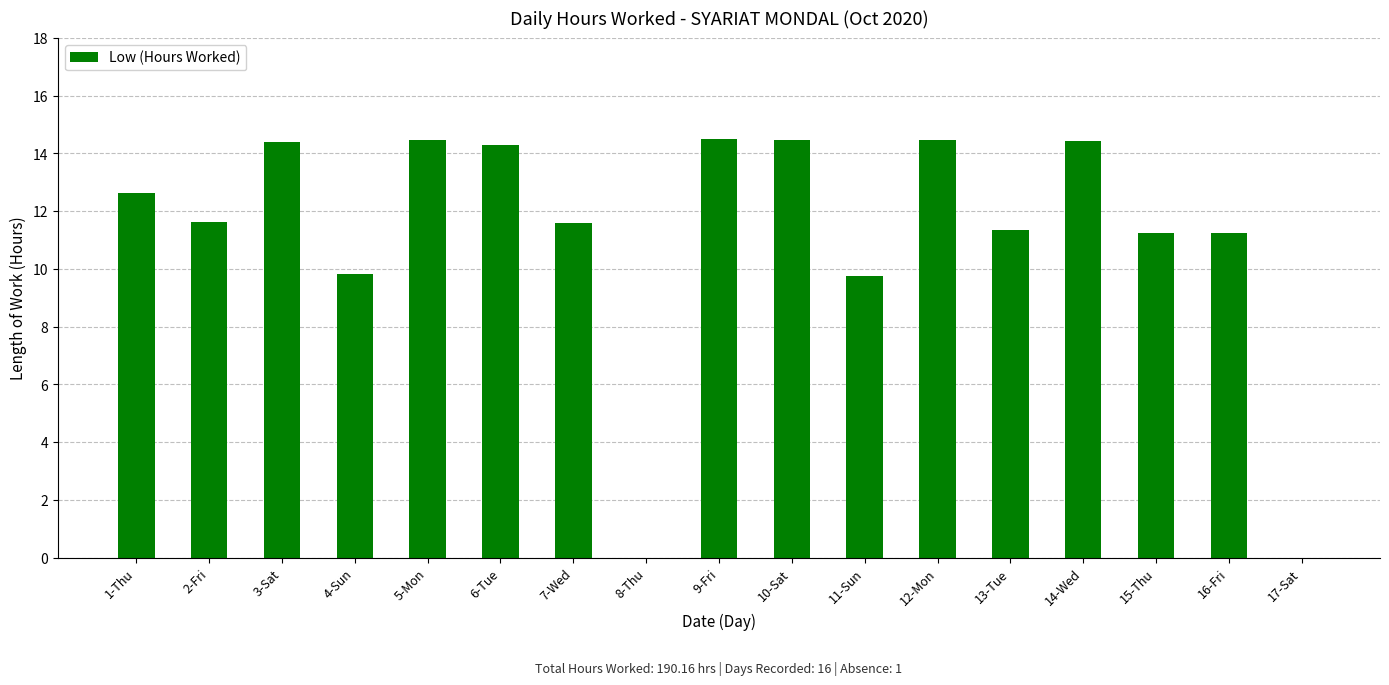

What is the sum of the values at 14-Wed and 5-Mon?

28.9